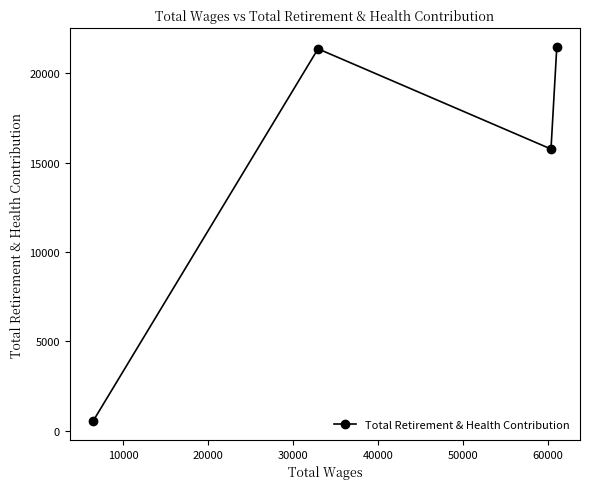

What is the greatest value displayed?

21480